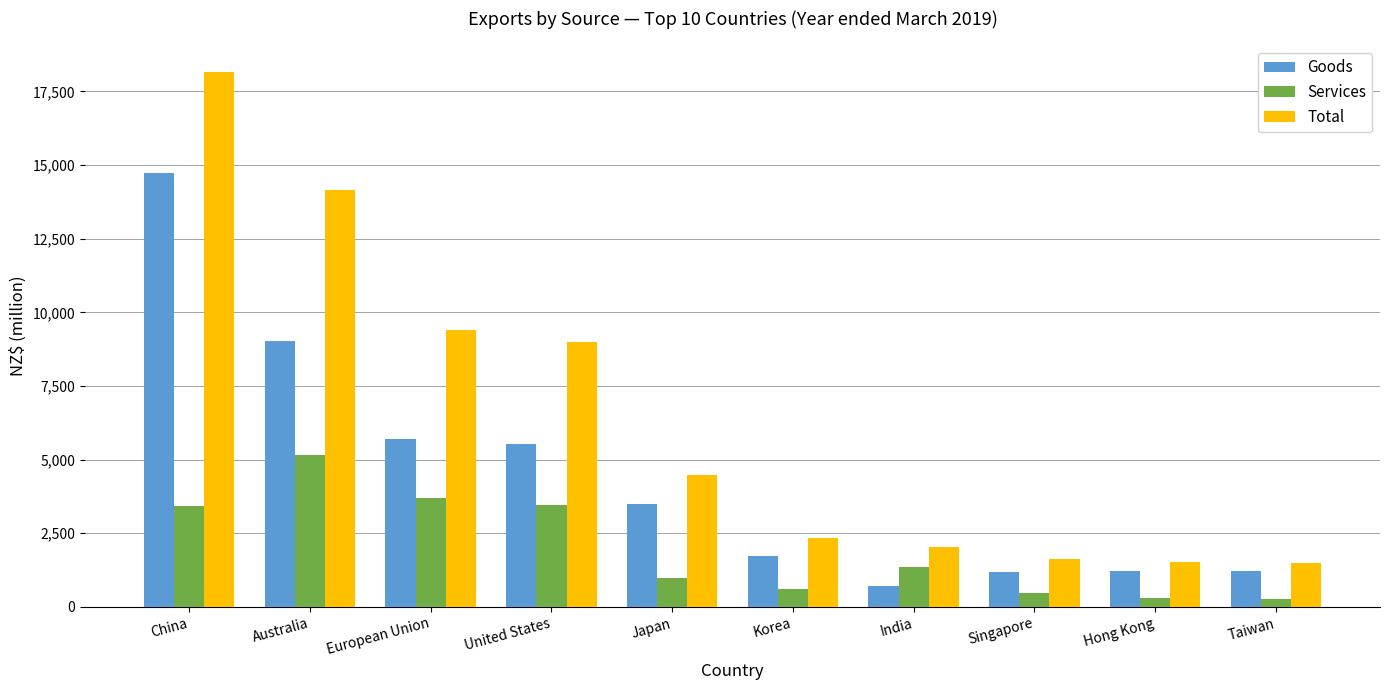

Which series has the largest total across all categories?

Total